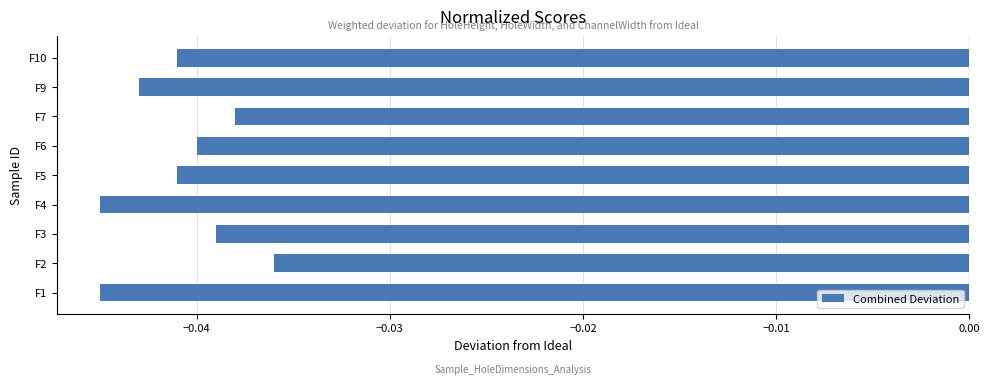

At which category does the chart reach its peak across all series?

F2